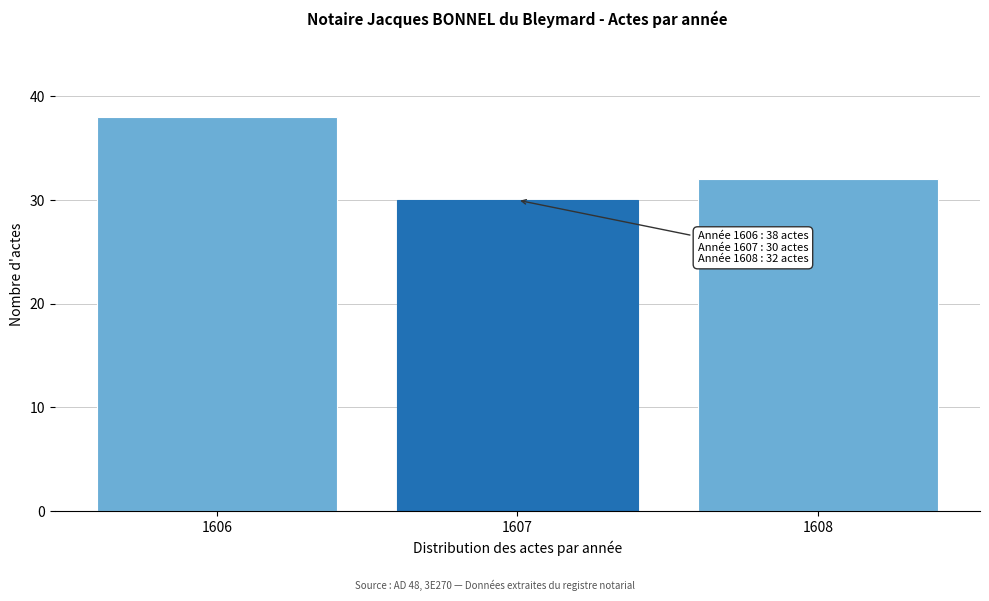

Reading left to right, what are all the values shown in this chart?

1606=38	1607=30	1608=32